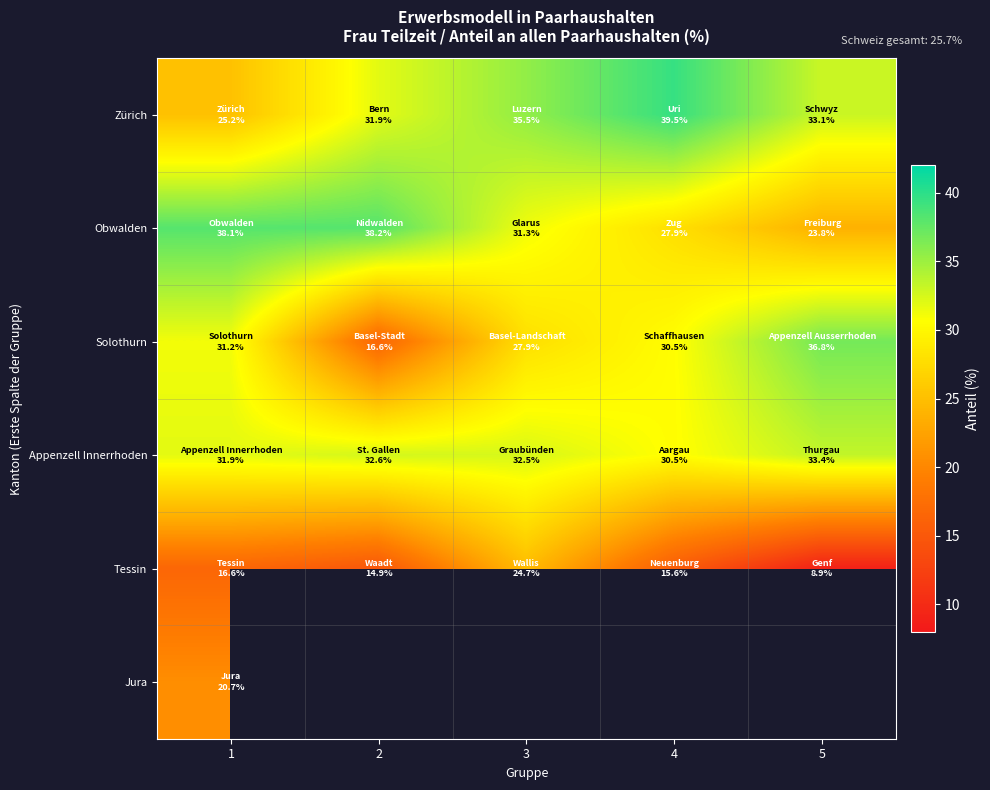

The value of Solothurn at 5 is 36.8. True or false?

True